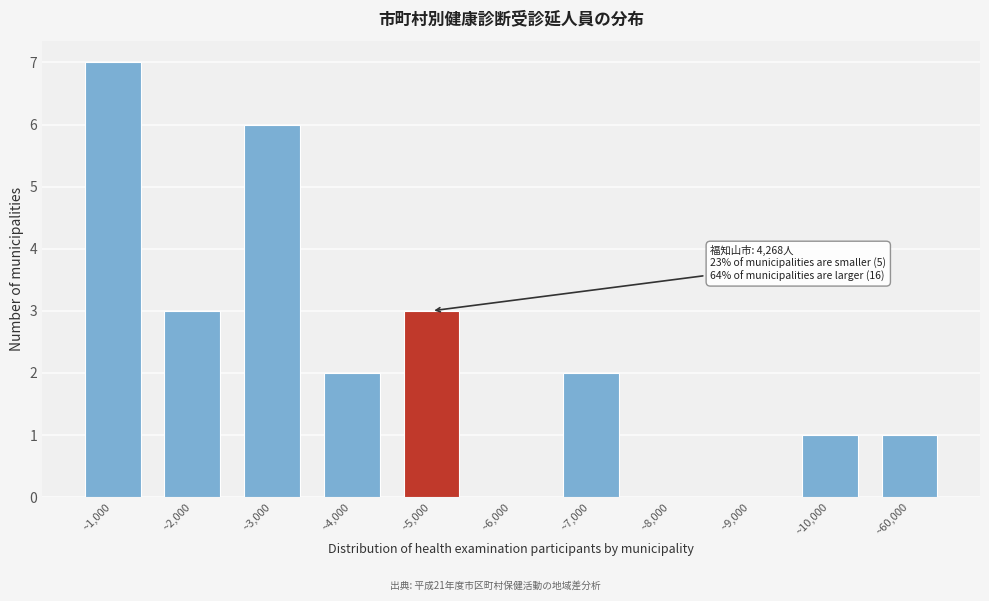

Reading right to left, transcribe all the data shown in this chart.

~60,000=1	~10,000=1	~9,000=0	~8,000=0	~7,000=2	~6,000=0	~5,000=3	~4,000=2	~3,000=6	~2,000=3	~1,000=7